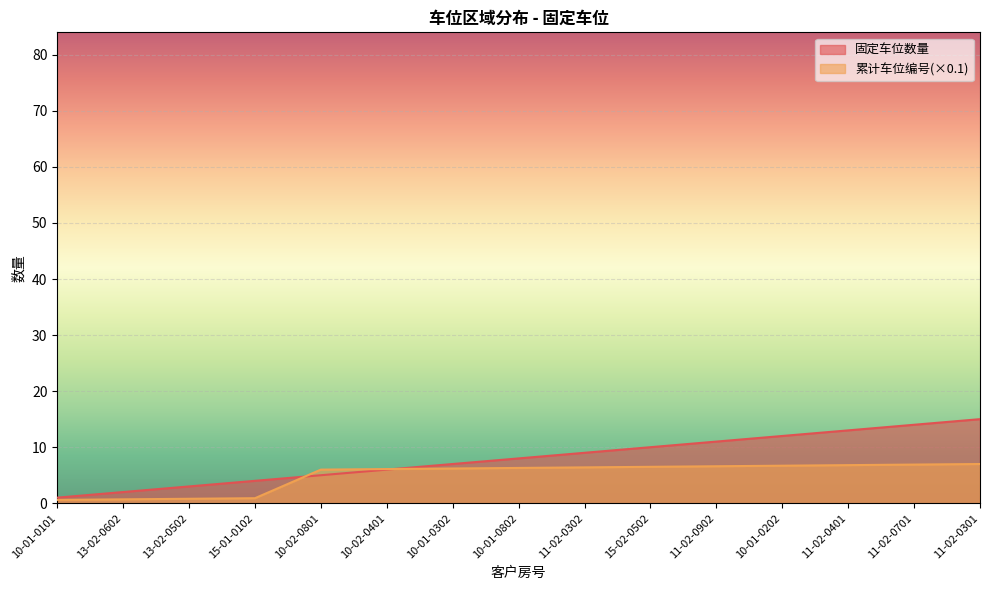

How many data points in 累计车位编号 are above 6?

10